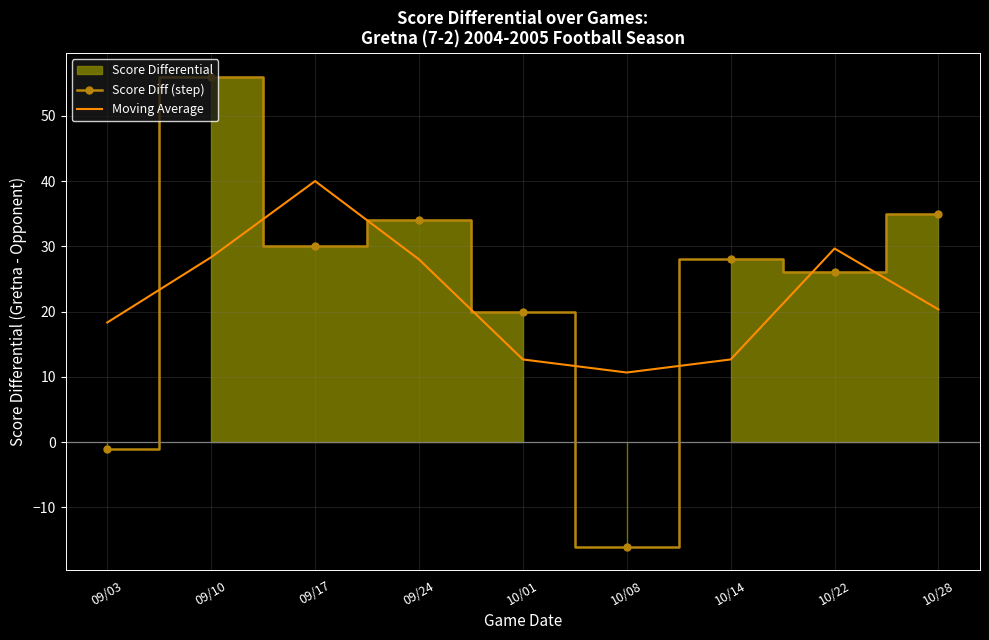

How many values in the Score Diff (step) series are below 28?

4